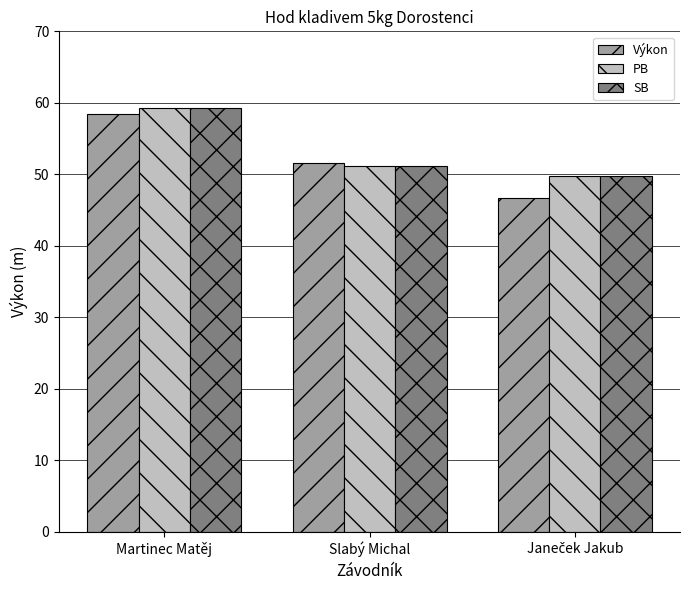

What is the sum of the PB values at Slabý Michal and Martinec Matěj?

110.5